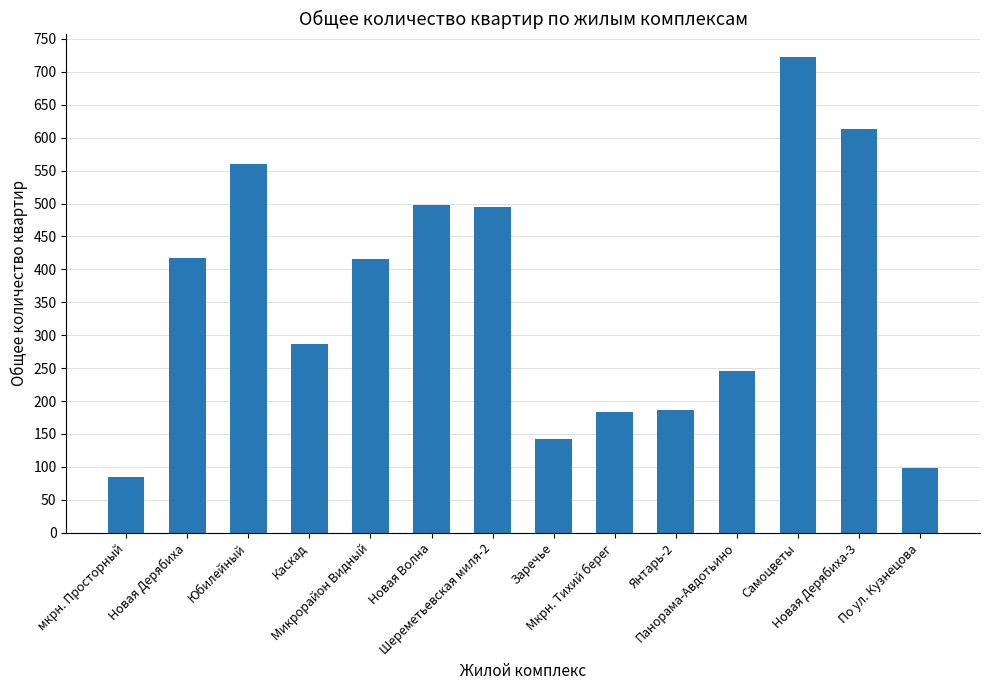

Which label corresponds to the smallest value in the chart?

мкрн. Просторный